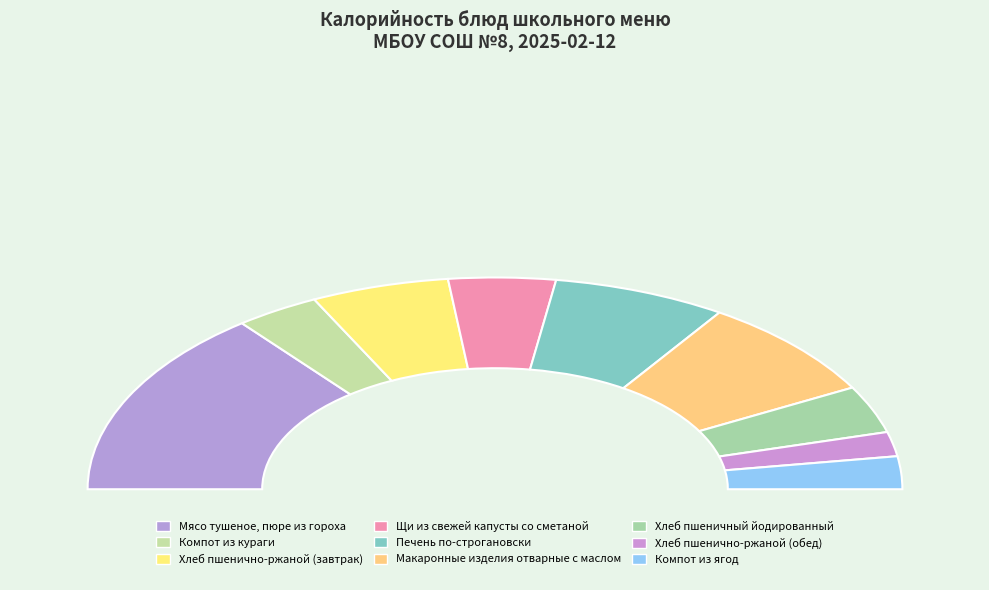

To the nearest percent, what portion does Хлеб пшенично-ржаной (завтрак) represent?

11%